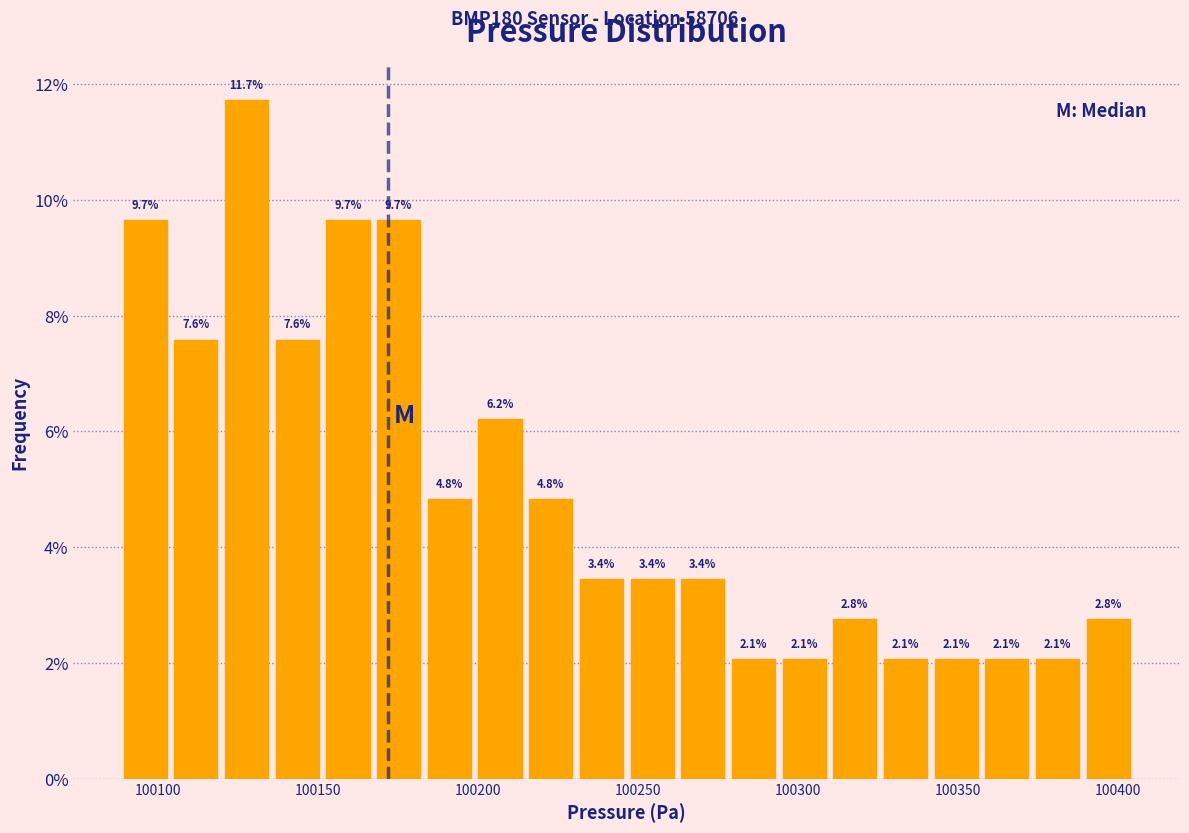

Around what value on the x-axis is the tallest bar? Give the approximate position of its centre, as read against the axis.

100130